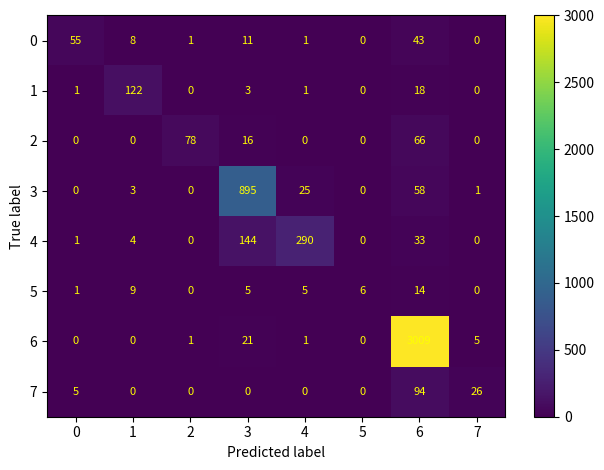

Which series has the widest spread of values?

6